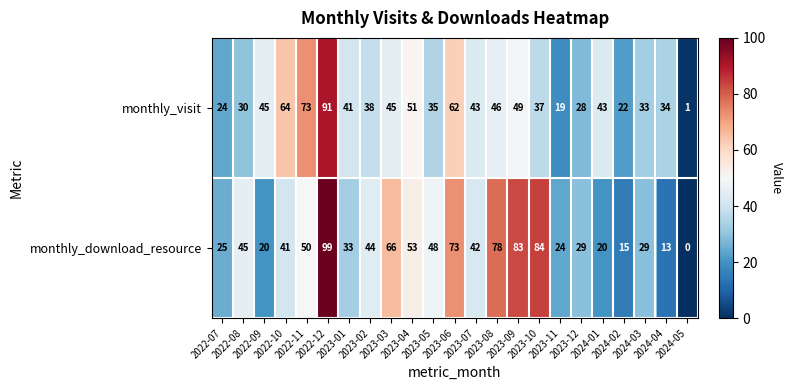

At how many categories does at least one series exceed 38?

16